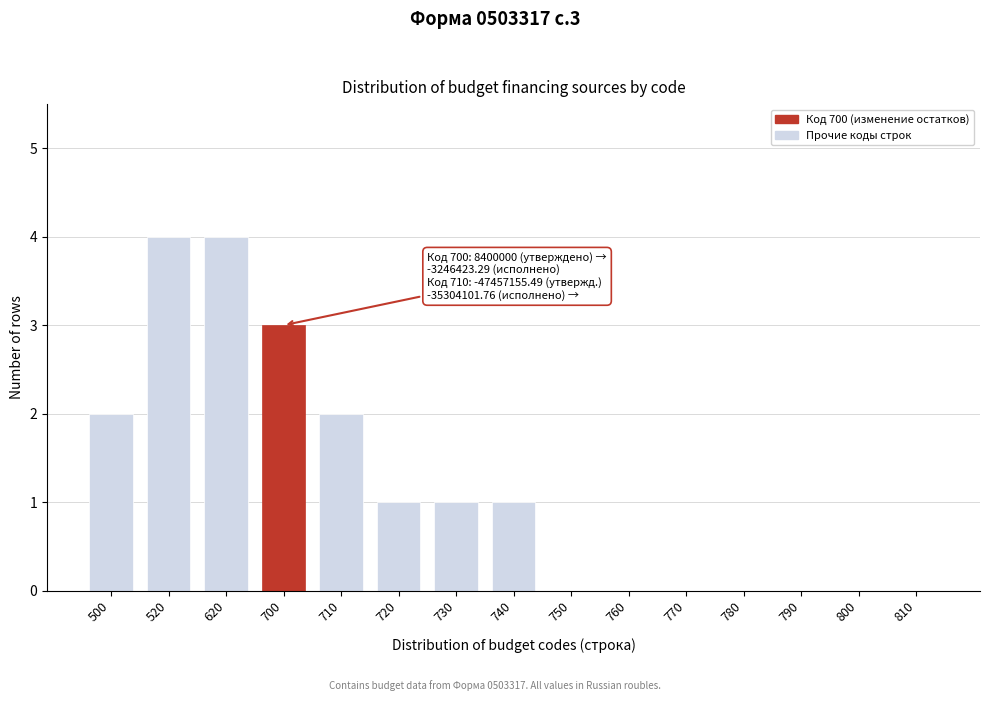

Reading left to right, extract all data points from this chart.

500=2	520=4	620=4	700=3	710=2	720=1	730=1	740=1	750=0	760=0	770=0	780=0	790=0	800=0	810=0